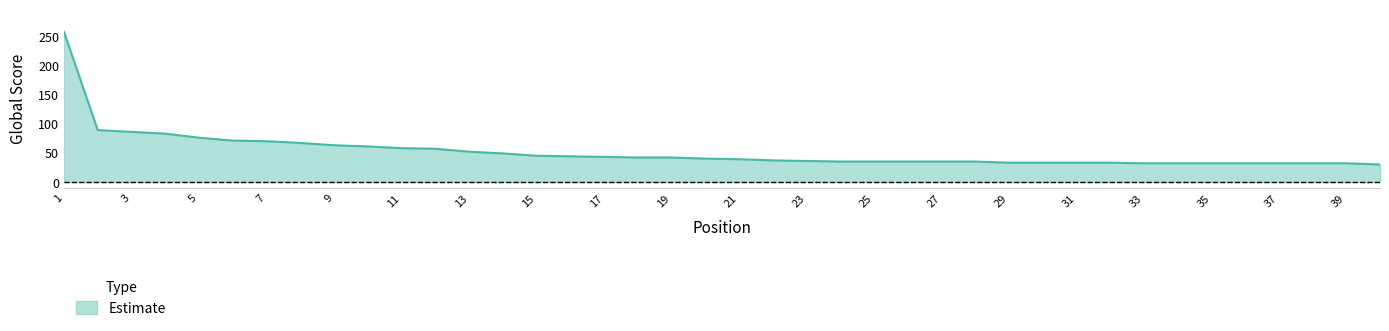

What is the difference between the maximum and minimum values?

228